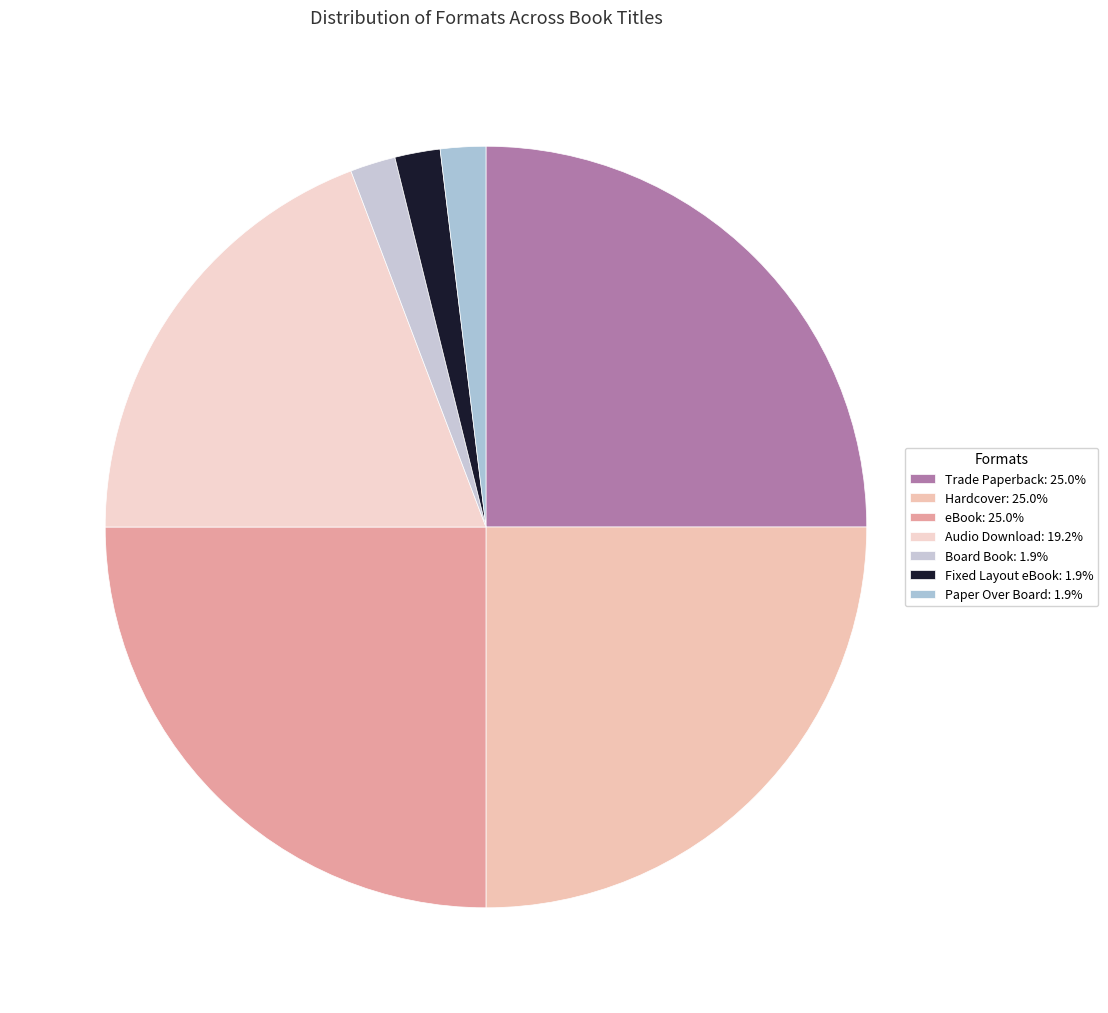

To the nearest percent, what is the difference between the largest and smallest slice percentages?

23%